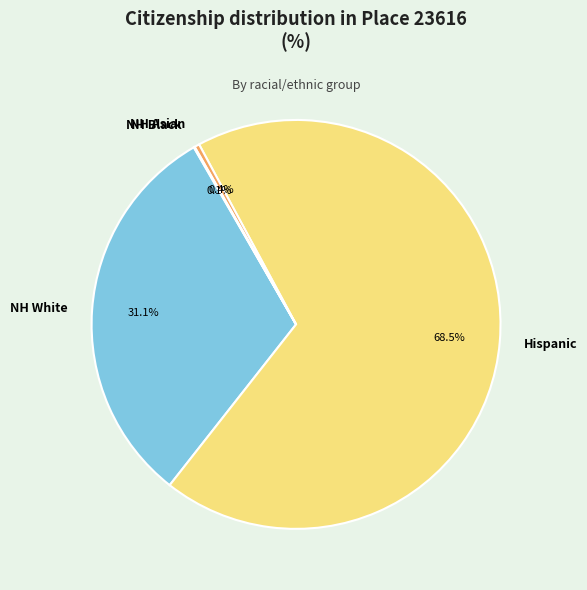

Which has a higher value, NH Asian or NH White?

NH White